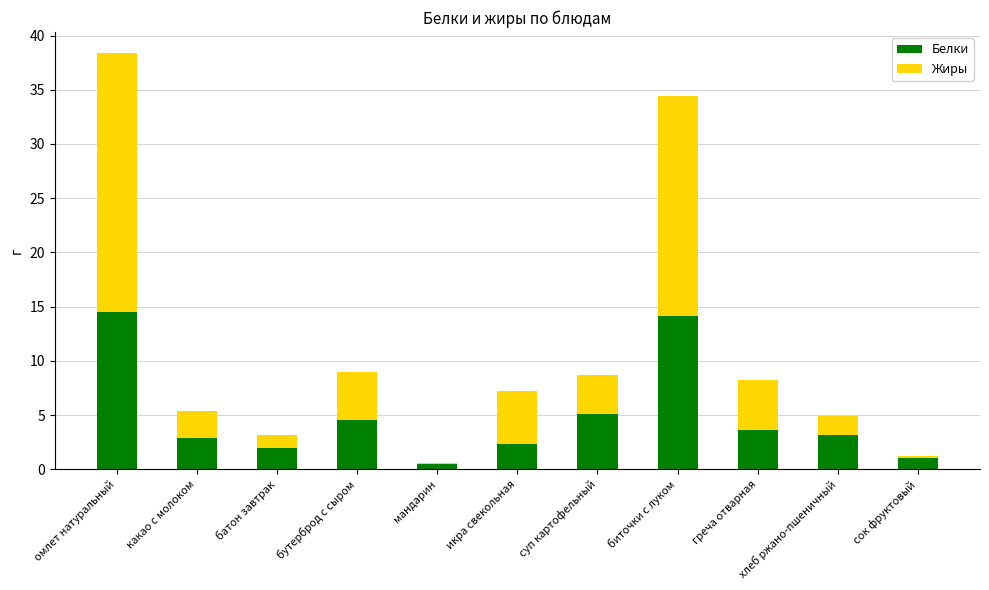

Which category has the highest value in the Белки series?

омлет натуральный